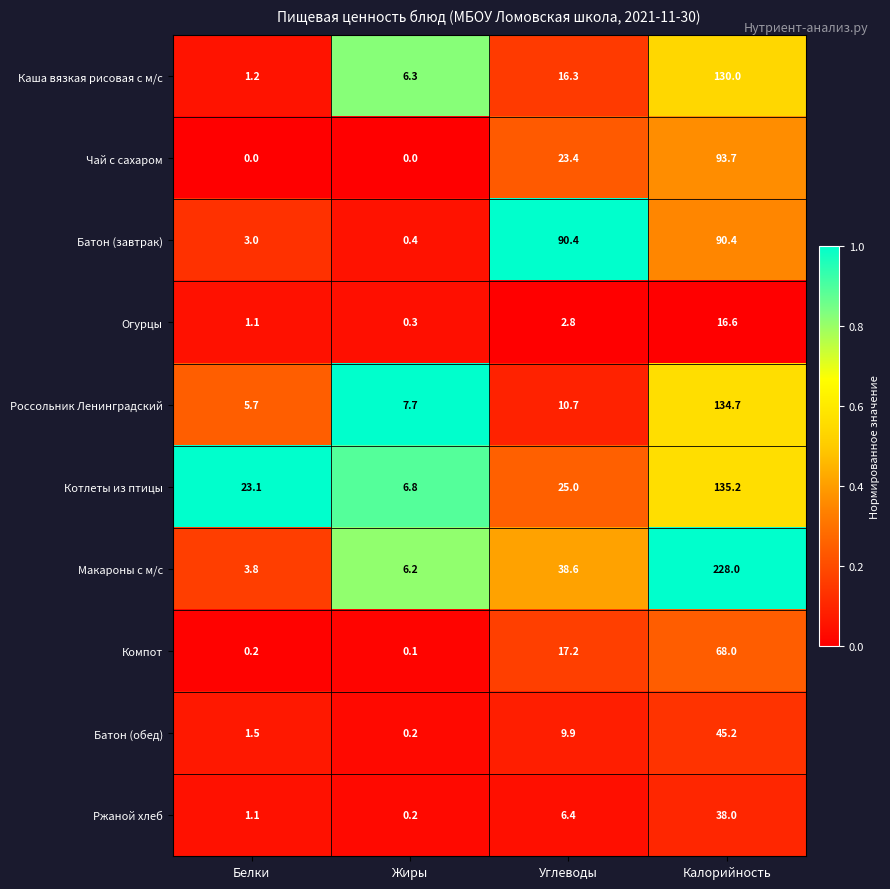

At which category is the sum across all series the highest?

Калорийность